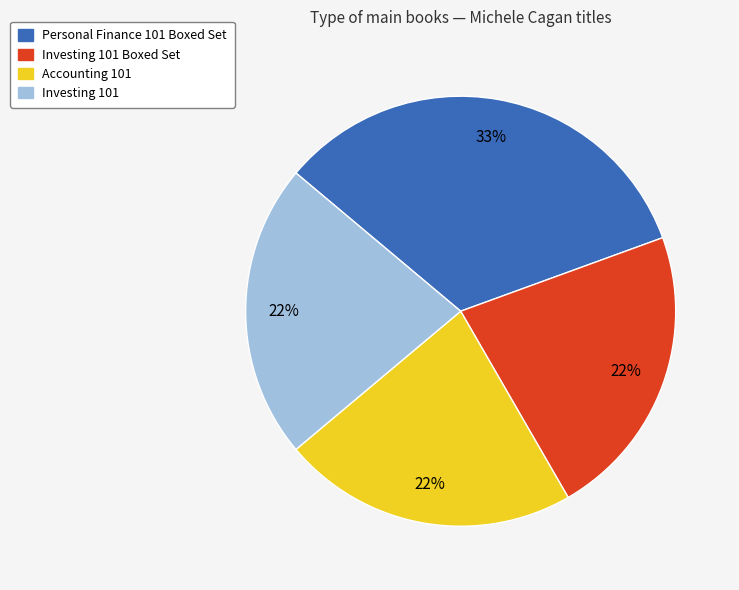

Count the number of slices in the pie.

4